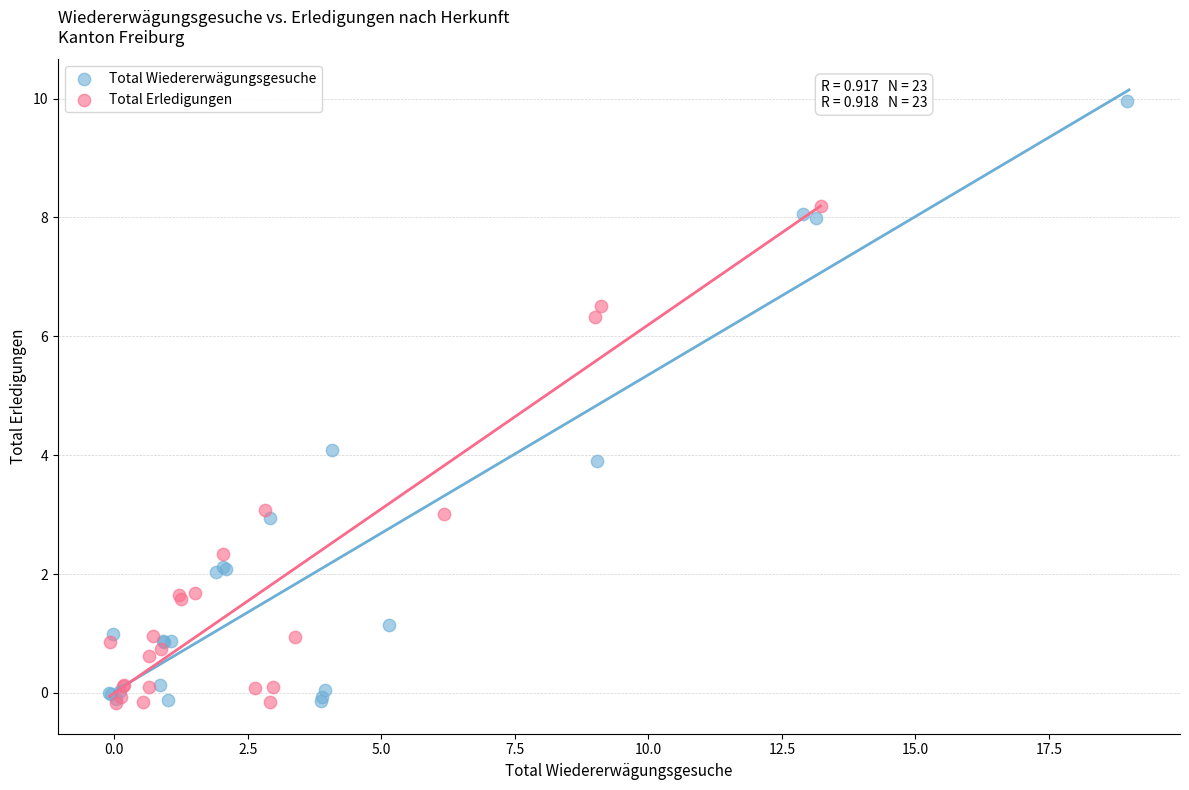

Which series reaches the maximum Y coordinate?

Total Wiedererwägungsgesuche